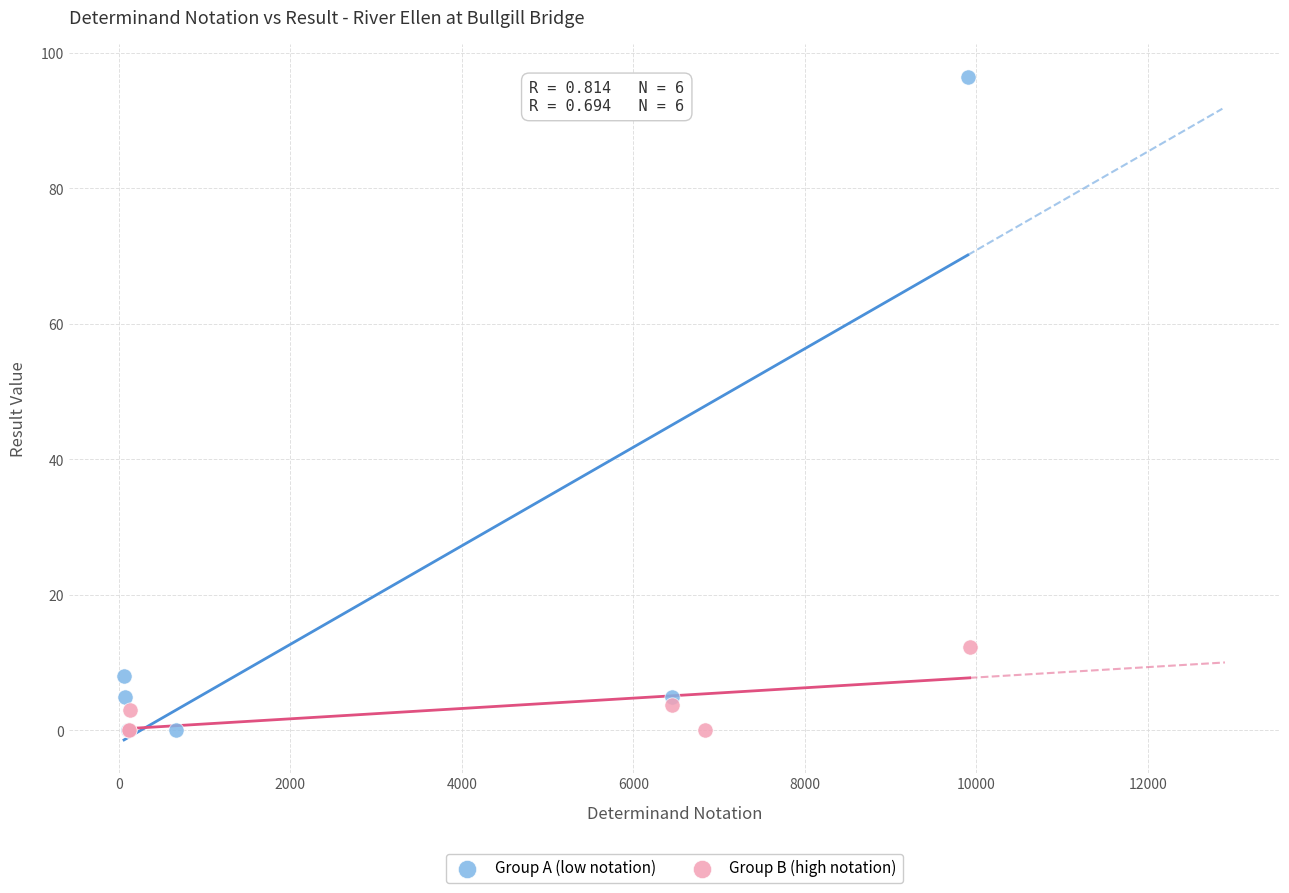

Which series has the largest Y range (max minus min)?

Group A (low notation)